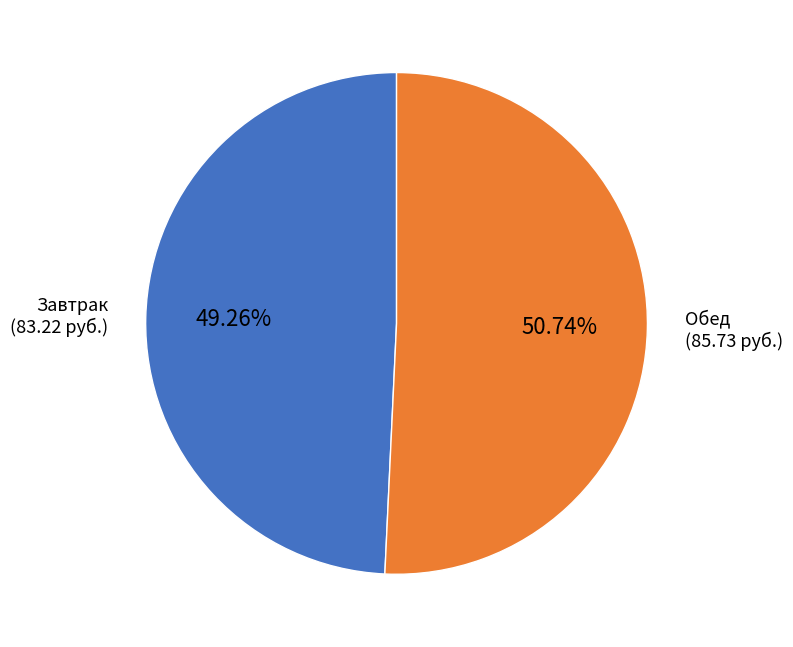

Is there any slice that represents more than half of the pie?

Yes